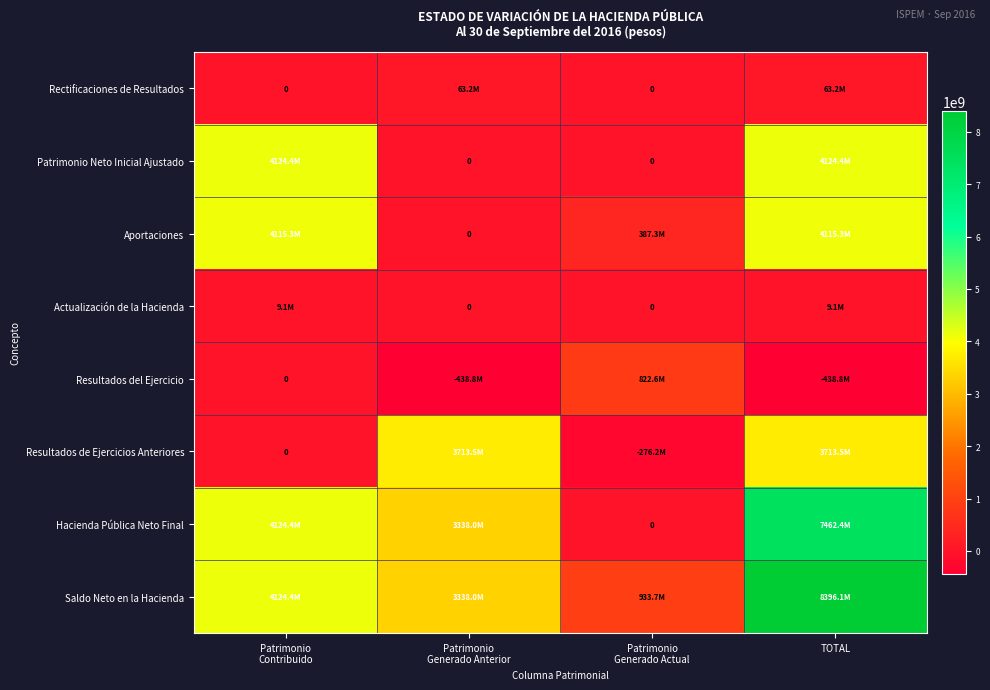

Which series has the largest total across all categories?

Saldo Neto en la Hacienda